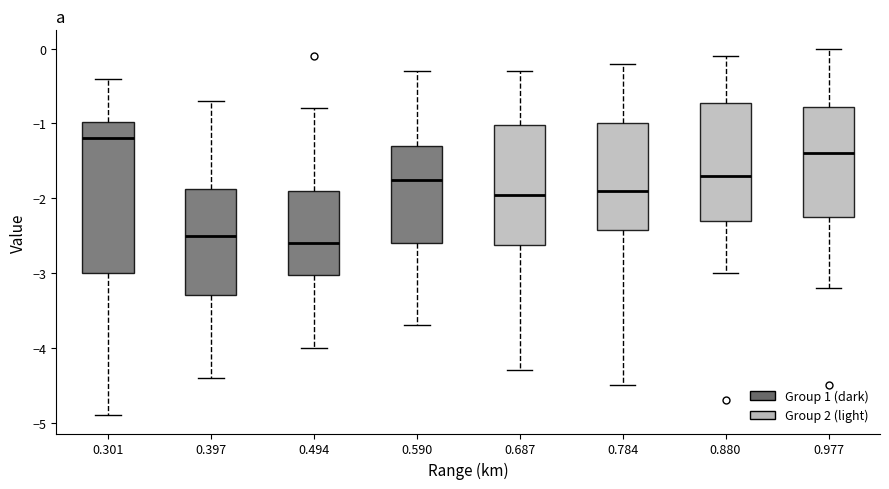

Reading left to right, transcribe this box plot: for each box, give where its median line is, the range the box spans, and where its two whiskers end, as read against the y-axis. The values are not printed on the chart, so give them approximately, as read against the axis.

0.301: median -1.2, box -3.0 to -1.0, whiskers -4.9 to -0.4
0.397: median -2.5, box -3.3 to -1.9, whiskers -4.4 to -0.7
0.494: median -2.6, box -3.0 to -1.9, whiskers -4.0 to -0.8
0.590: median -1.7, box -2.6 to -1.3, whiskers -3.7 to -0.3
0.687: median -1.9, box -2.6 to -1.0, whiskers -4.3 to -0.3
0.784: median -1.9, box -2.4 to -1.0, whiskers -4.5 to -0.2
0.880: median -1.7, box -2.3 to -0.7, whiskers -3.0 to -0.1
0.977: median -1.4, box -2.2 to -0.8, whiskers -3.2 to 0.0